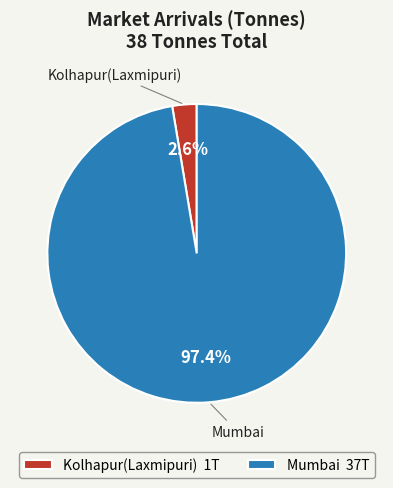

To the nearest percent, what portion does Mumbai represent?

97%